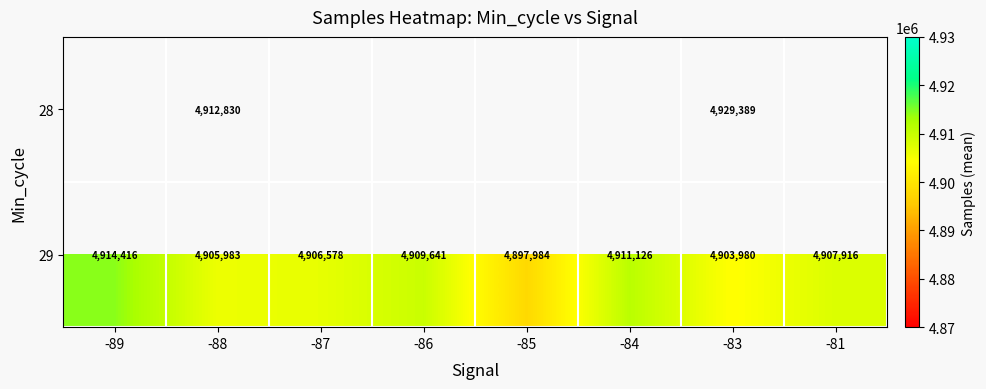

Is the value of 29 at -84 greater than the value of 28 at -88?

No